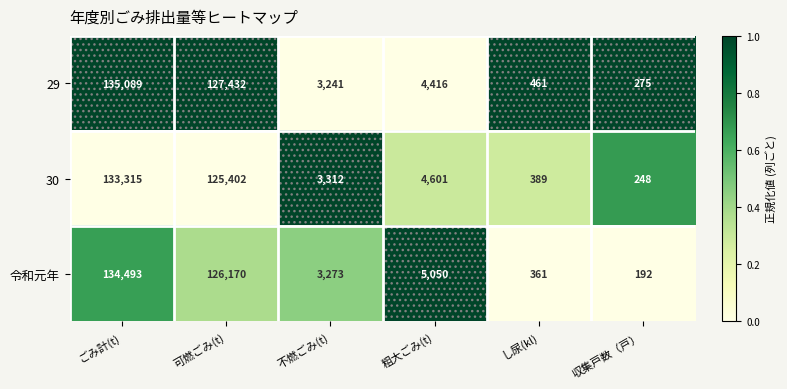

What is the total value across all series at し尿(kl)?

1211